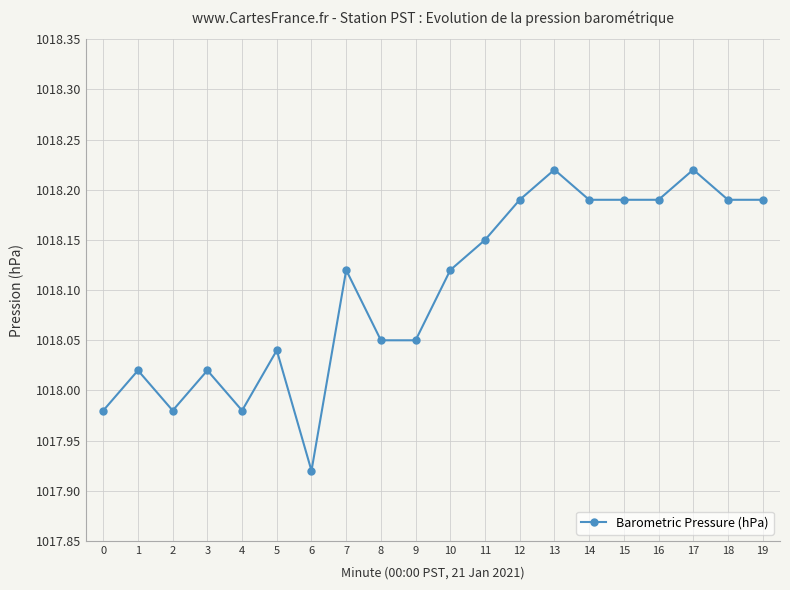

The value at 6 is 1786.1. True or false?

False